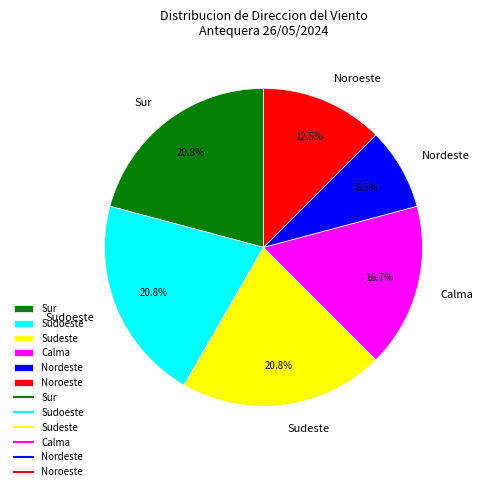

Which has a higher value, Noroeste or Sudeste?

Sudeste